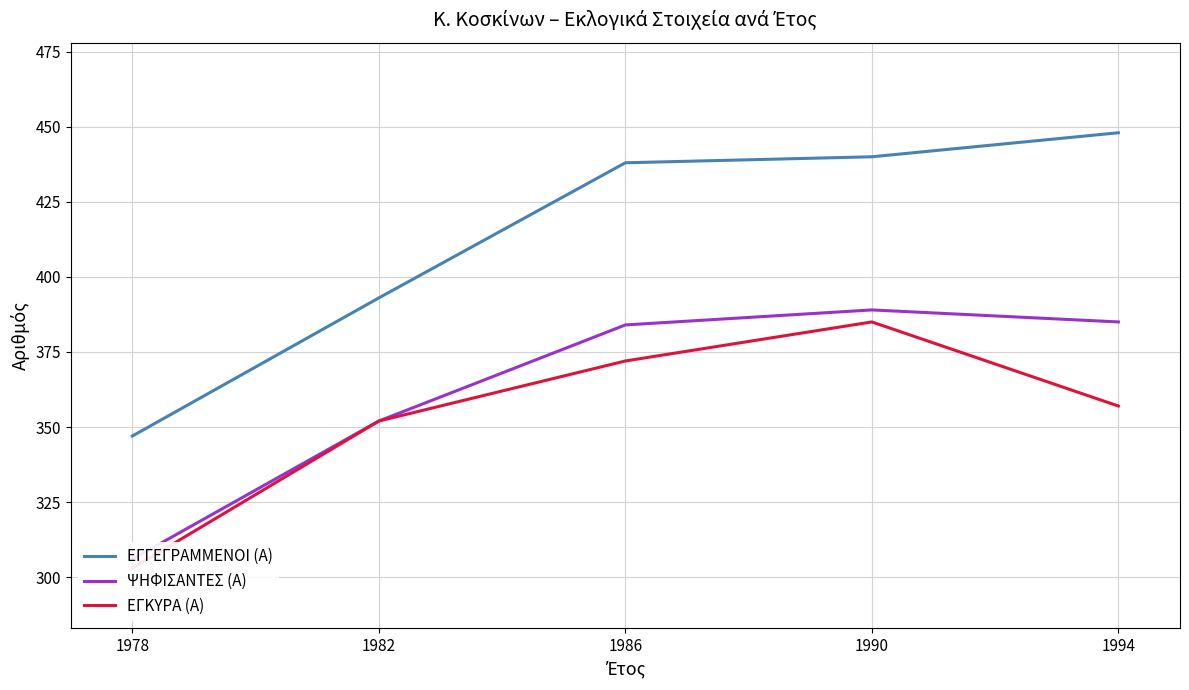

The ΨΗΦΙΣΑΝΤΕΣ (Α) series shows 556 at 1990. True or false?

False